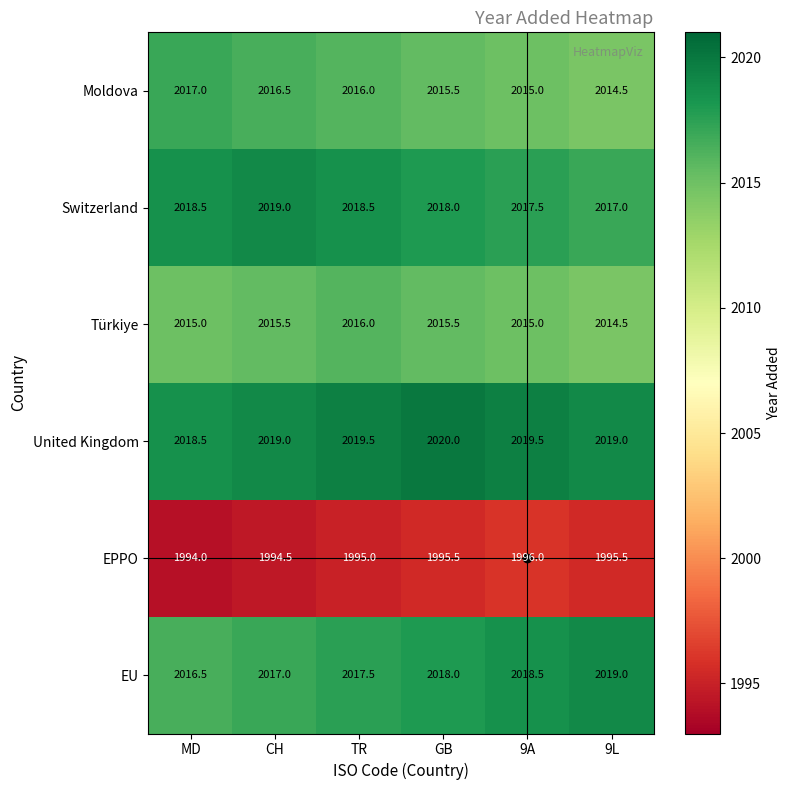

What is the difference between the highest and lowest values at CH?

24.5